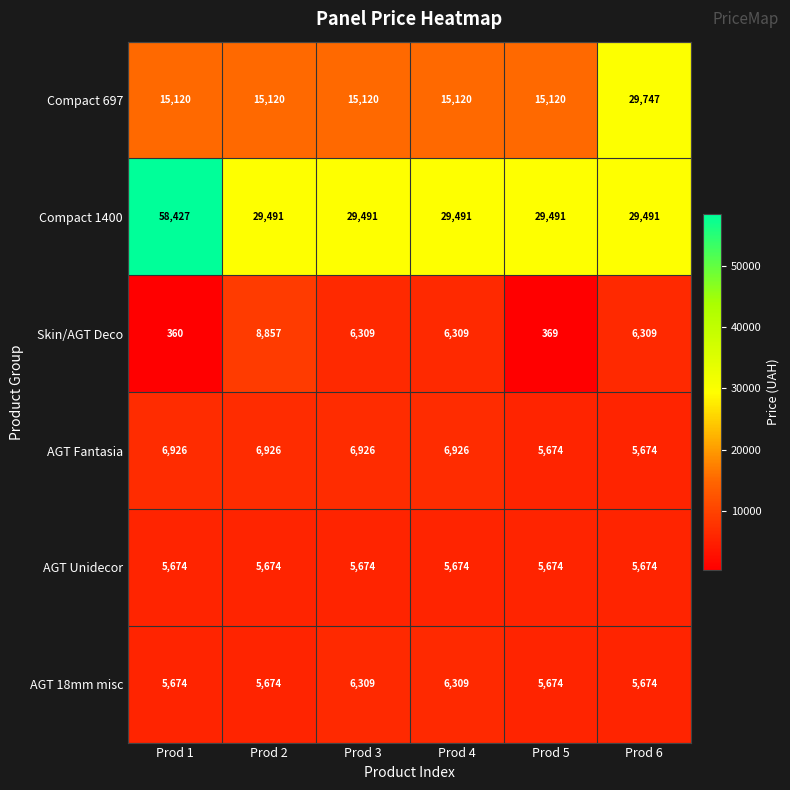

True or false: AGT 18mm misc has a value of 5674 at Prod 5.

True